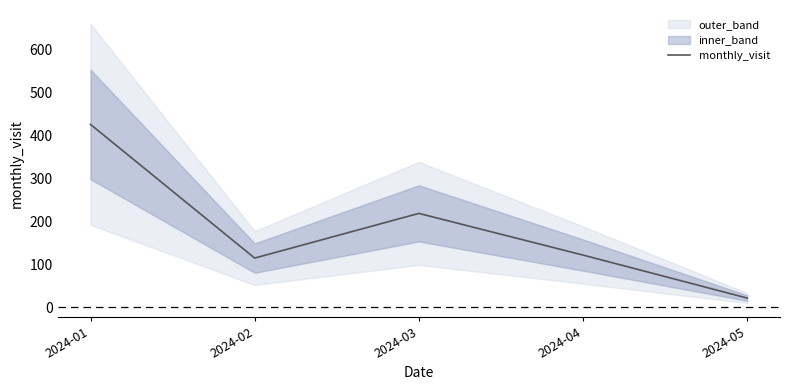

Approximately how many times larger is the value at 2024-01 compared to 2024-05?

20.2